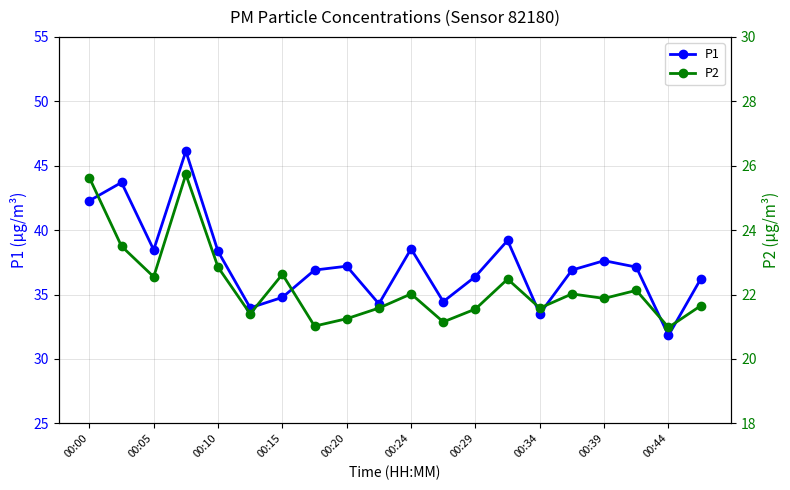

How many interior local valleys does the P2 series have?

7